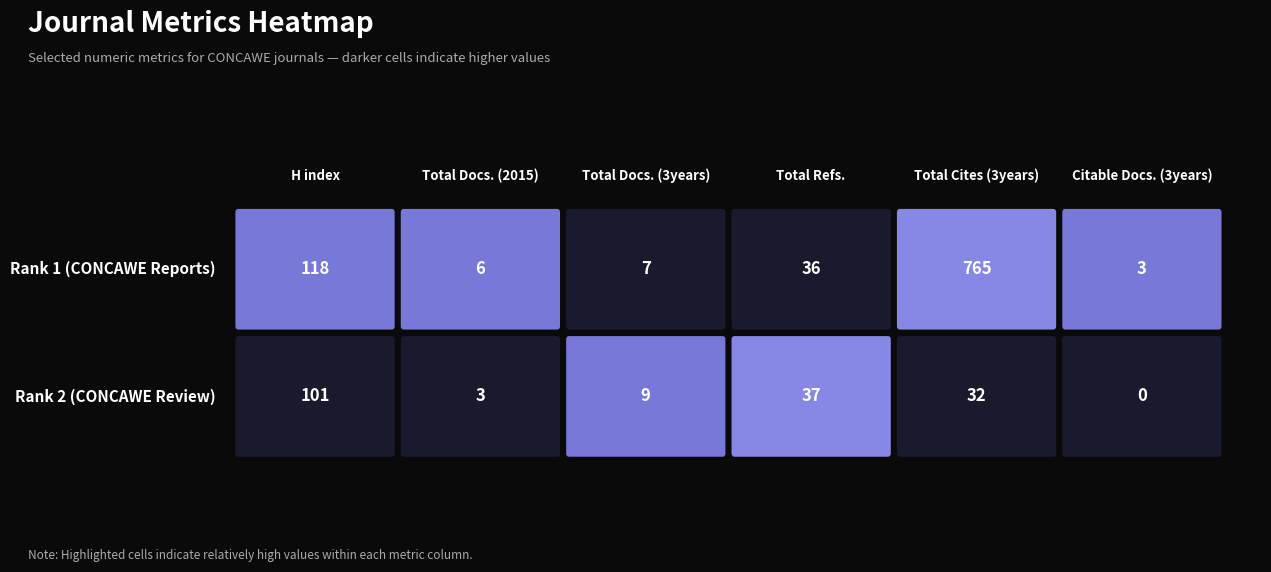

Count the H index values in the range 101 to 118.

2